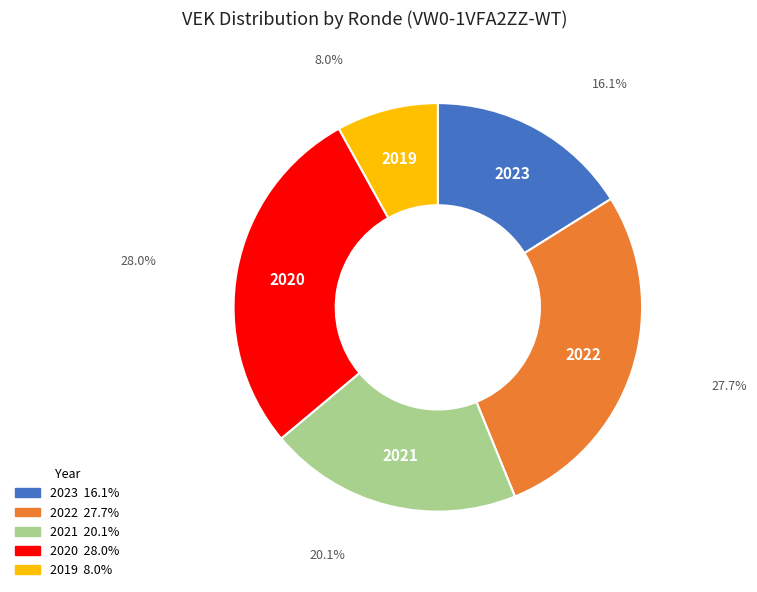

Does any single category account for the majority?

No